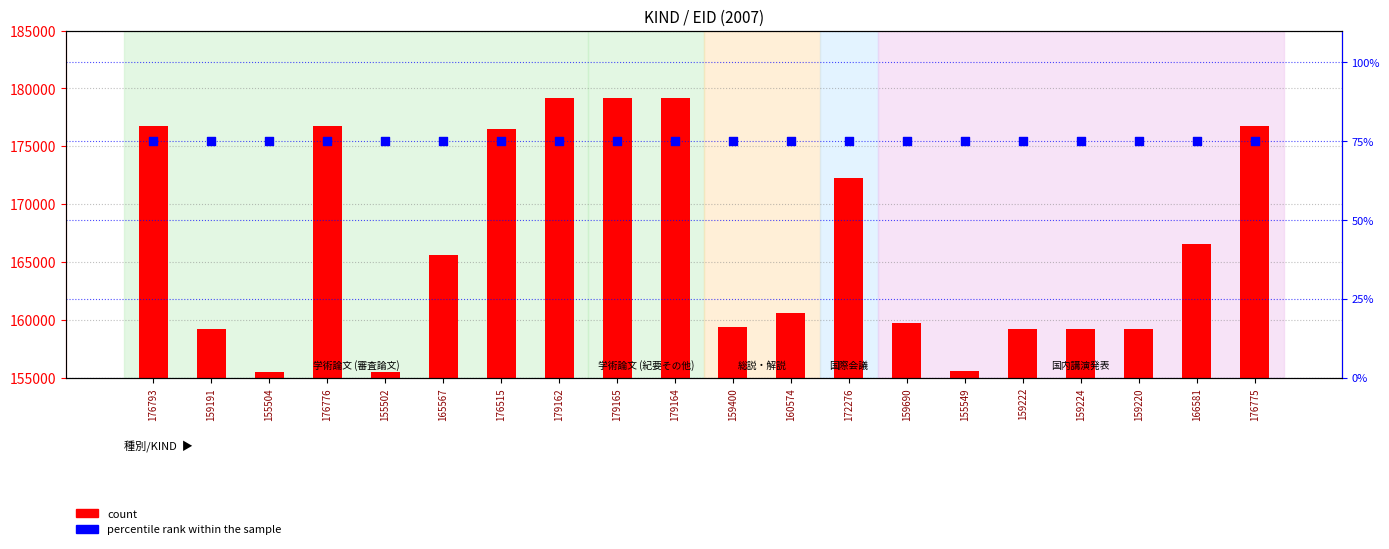

Which series reaches the maximum Y coordinate?

count